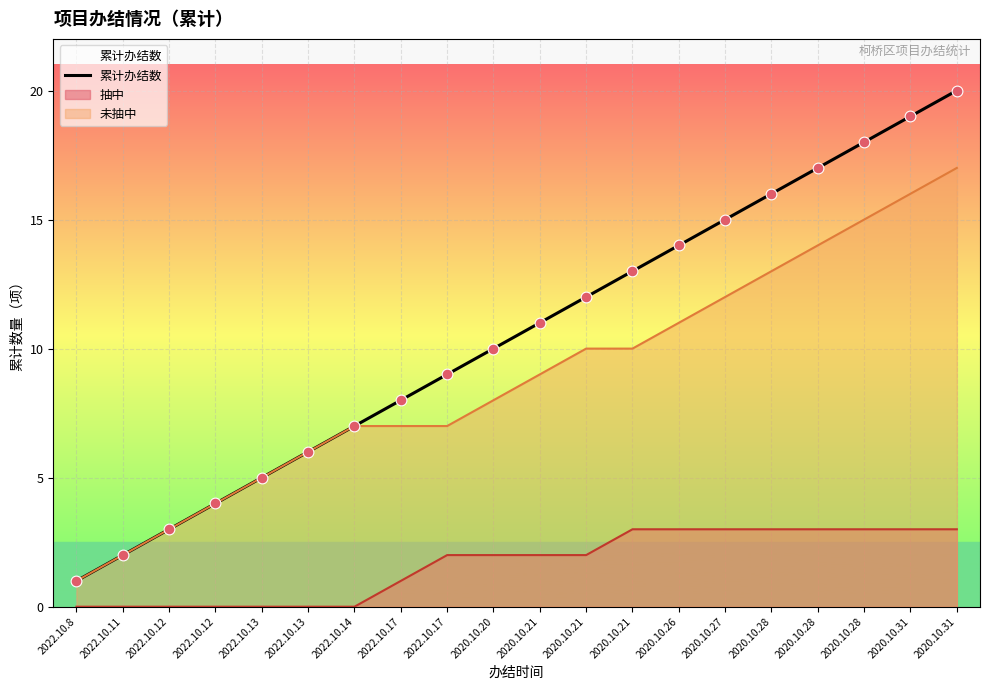

What is the change in value from 2022.10.13 to 2020.10.21?

+5